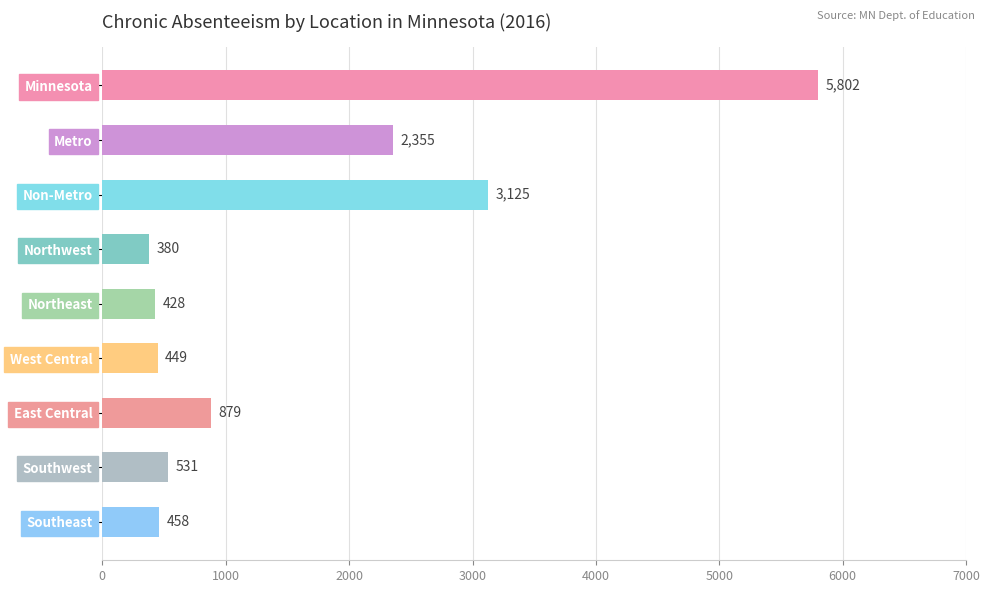

Reading top to bottom, transcribe all the data shown in this chart.

Minnesota=5802	Metro=2355	Non-Metro=3125	Northwest=380	Northeast=428	West Central=449	East Central=879	Southwest=531	Southeast=458